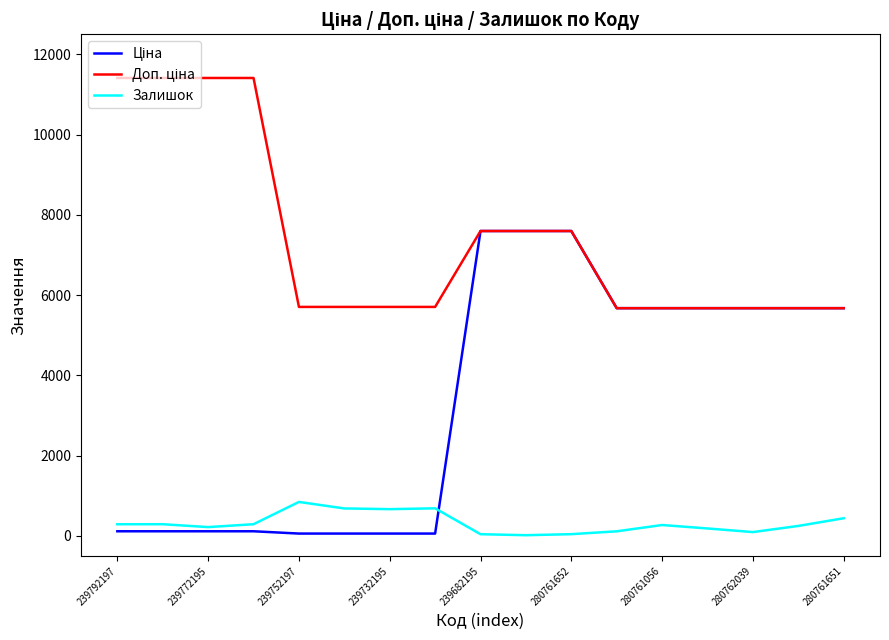

Does the chart display data point markers on the line(s)?

No